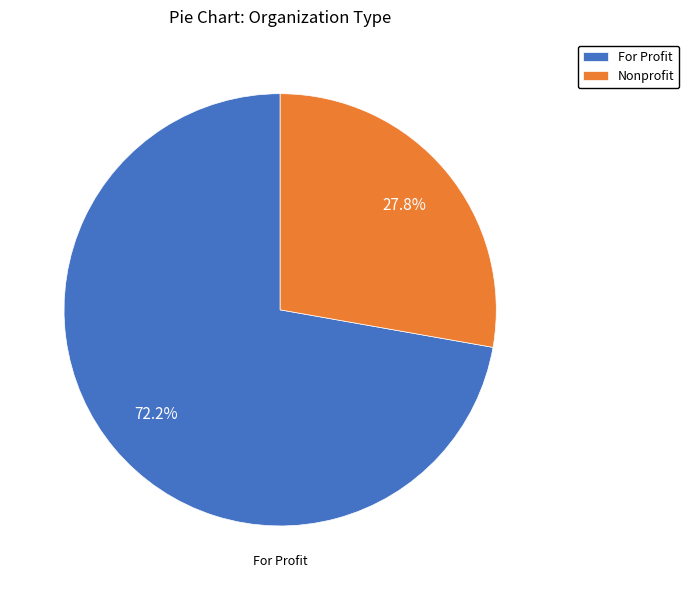

To the nearest percent, what is the combined percentage of Nonprofit and For Profit?

100%